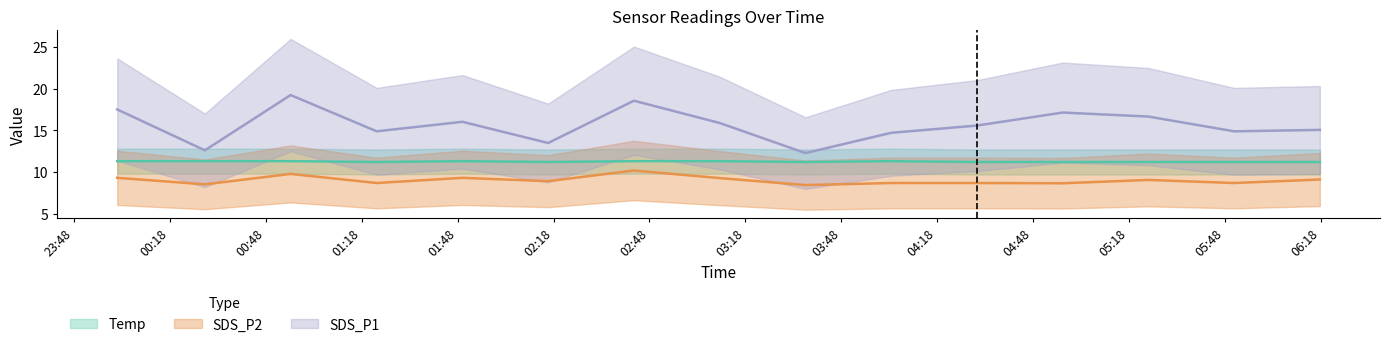

Rank the categories by SDS_P2 value from highest to lowest.

2022/11/16 02:43:08, 2022/11/16 00:55:42, 2022/11/16 00:01:26, 2022/11/16 01:49:28, 2022/11/16 03:09:58, 2022/11/16 06:17:48, 2022/11/16 05:24:08, 2022/11/16 02:16:18, 2022/11/16 01:22:38, 2022/11/16 04:03:38, 2022/11/16 04:30:28, 2022/11/16 05:50:58, 2022/11/16 04:57:18, 2022/11/16 00:28:52, 2022/11/16 03:36:48